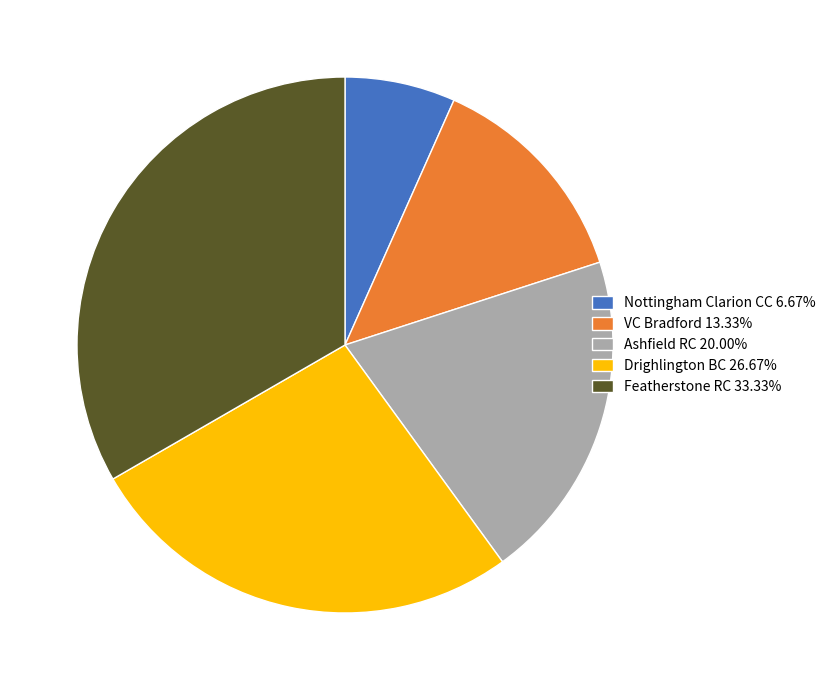

Does any single category account for the majority?

No